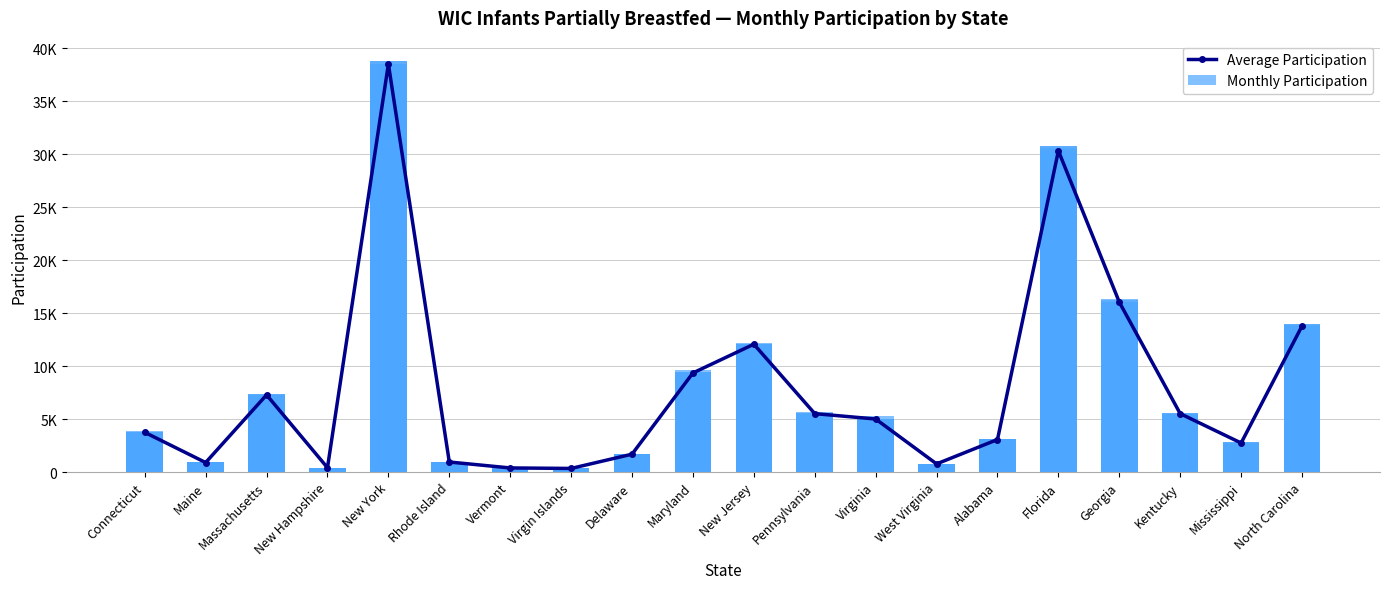

Which category has the highest value across all series?

New York